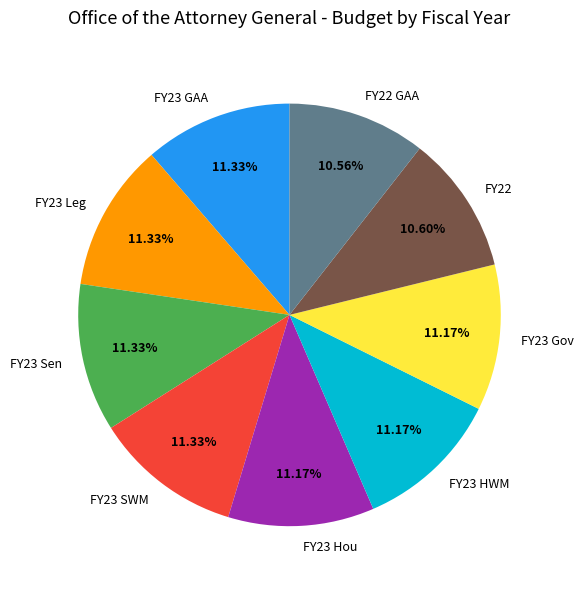

True or false: FY23 Hou accounts for 11% of the total.

True